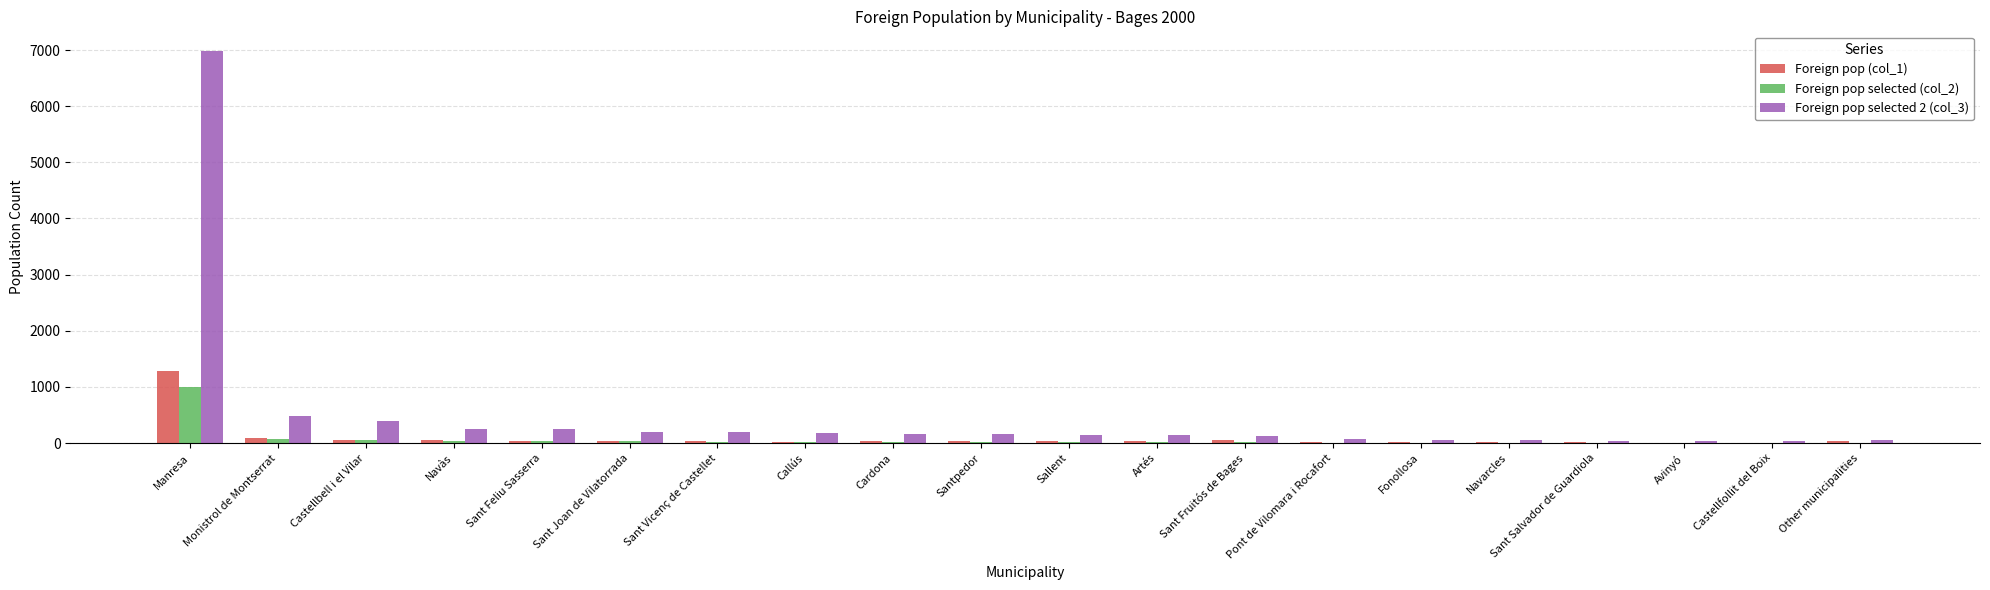

The Foreign pop selected 2 (col_3) series shows 6984 at Manresa. True or false?

True